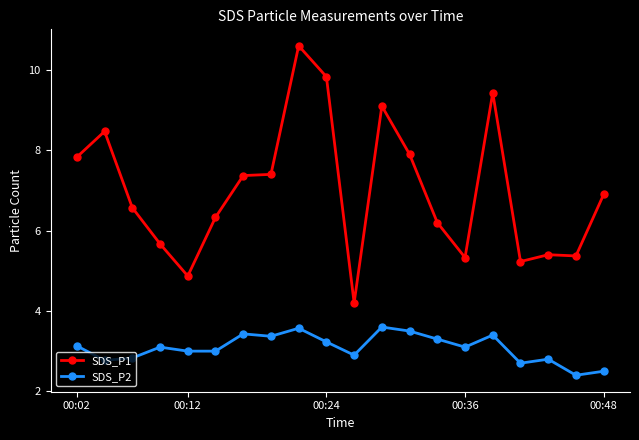

Rank the series by their average value, from lowest to highest.

SDS_P2, SDS_P1